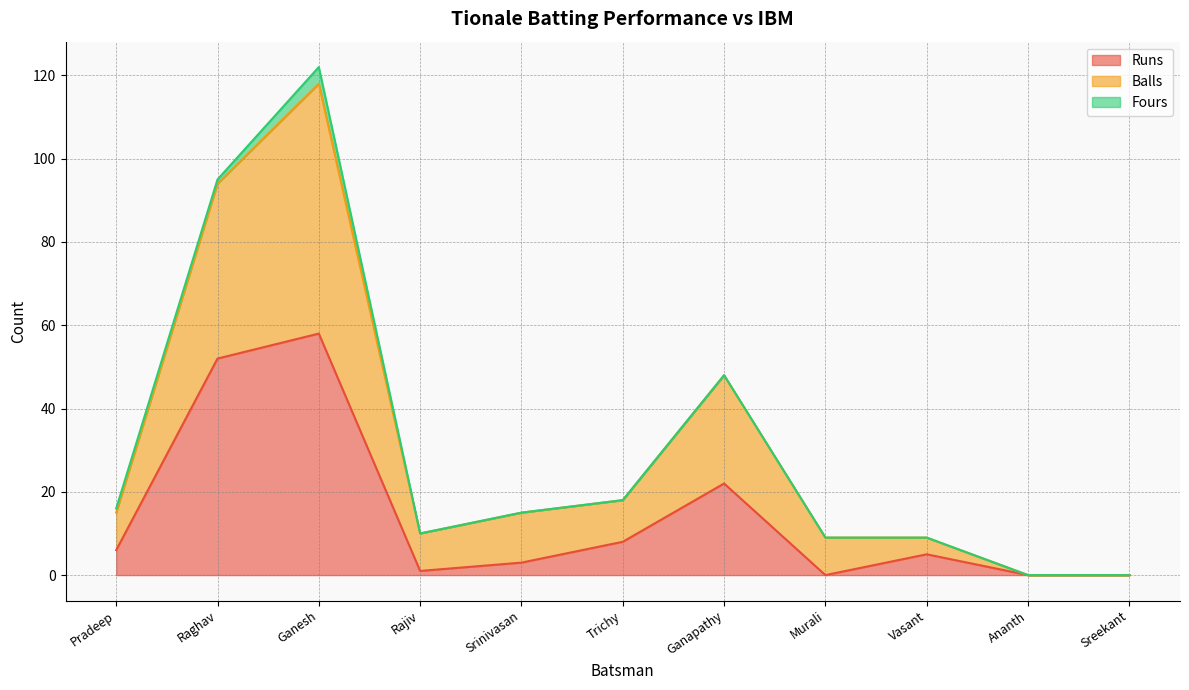

True or false: Runs has more than 0 interior local peaks.

True